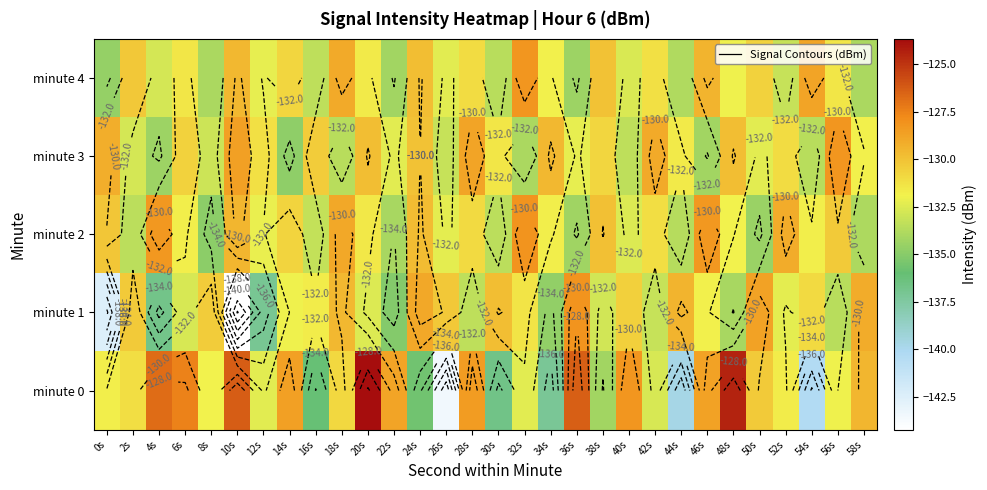

The minute 4 series shows -130.8 at 14s. True or false?

True